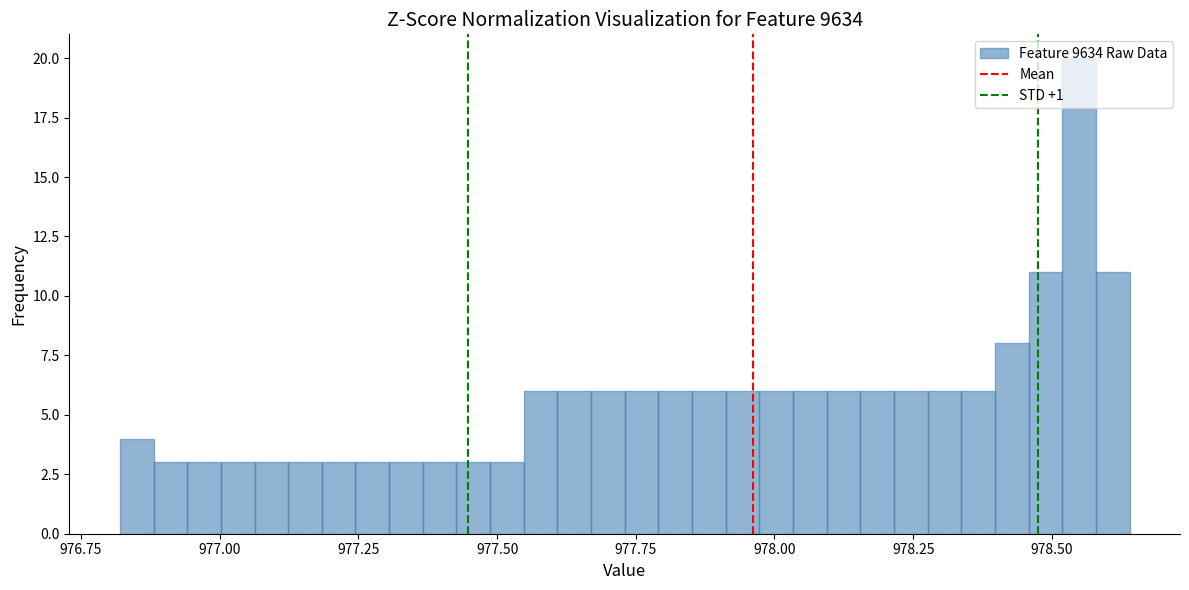

Read against the x-axis, roughly where is the centre of the tallest bar?

978.55